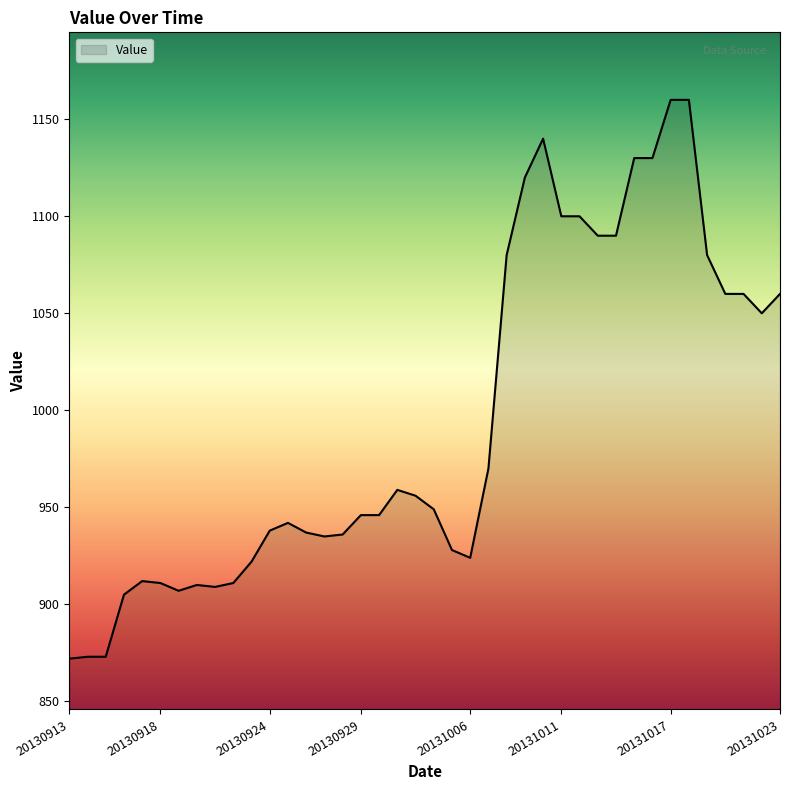

Does the chart display data point markers on the line(s)?

No